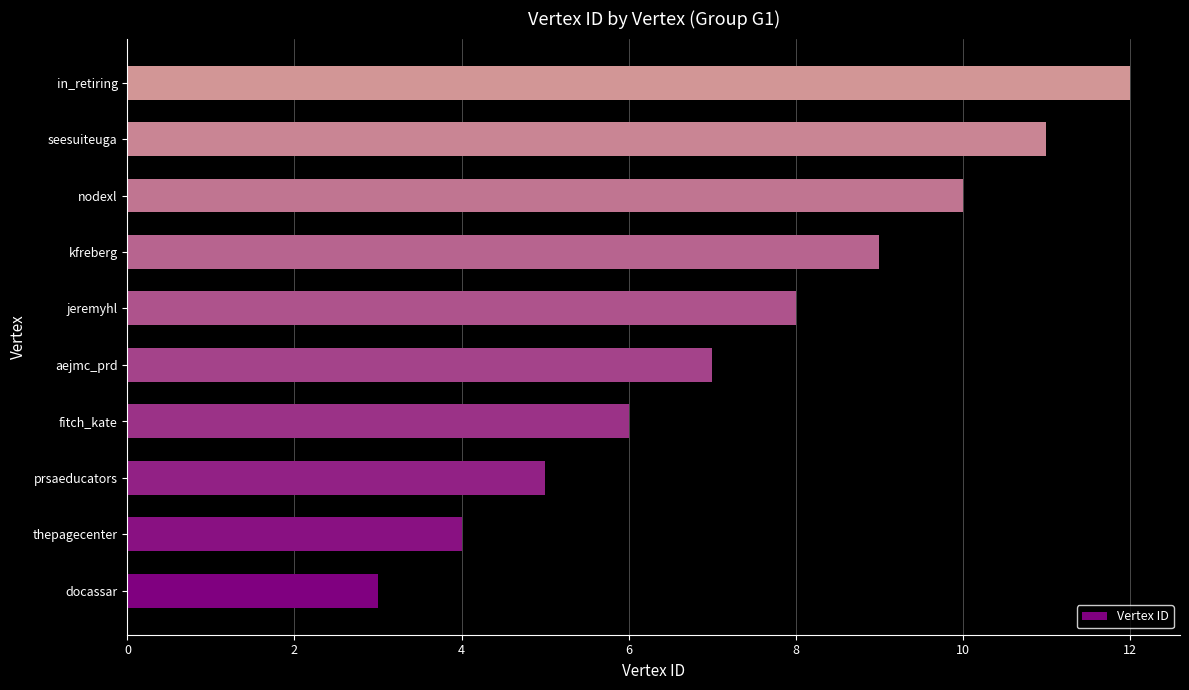

Approximately how many times larger is the value at nodexl compared to prsaeducators?

2.0